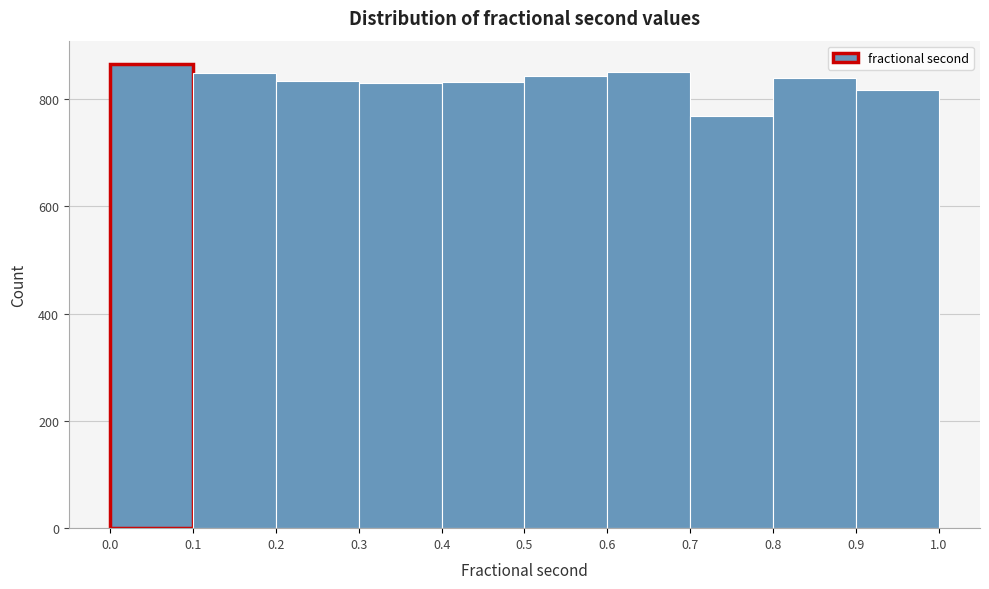

How tall is the bar that spans 0.3 to 0.4 on the x-axis? The values are not printed on the chart, so give them approximately, as read against the axis.

840